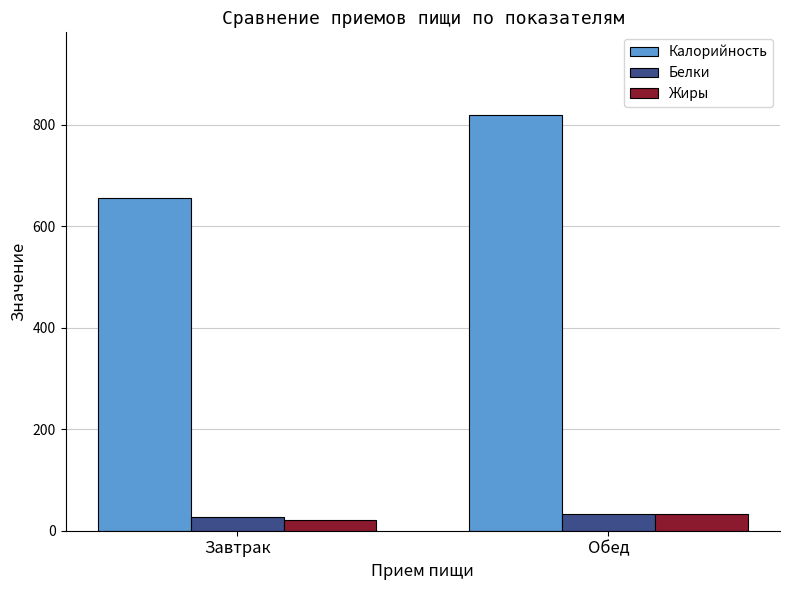

Which series changed the most between Завтрак and Обед?

Калорийность